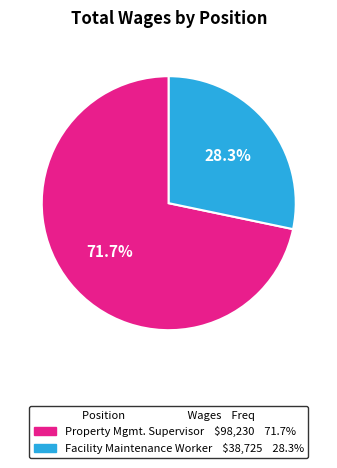

What percentage is the Property Mgmt. Supervisor slice, to the nearest percent?

72%